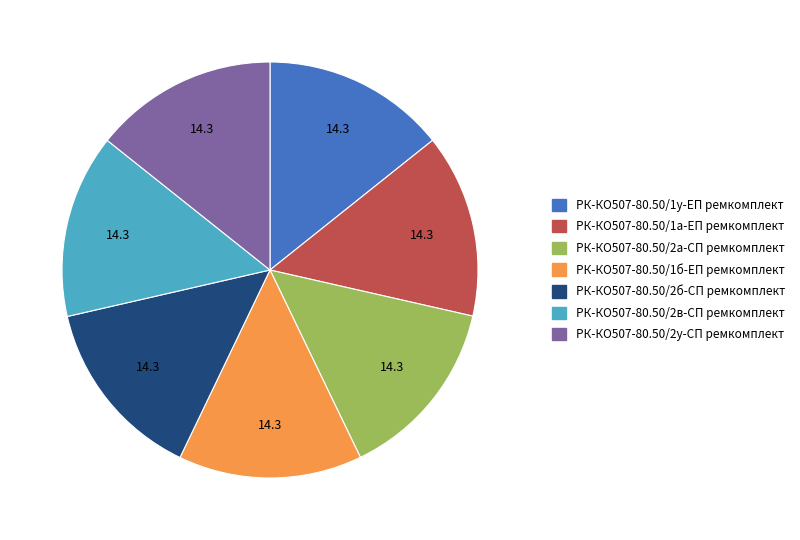

How many slices are in this pie chart?

7